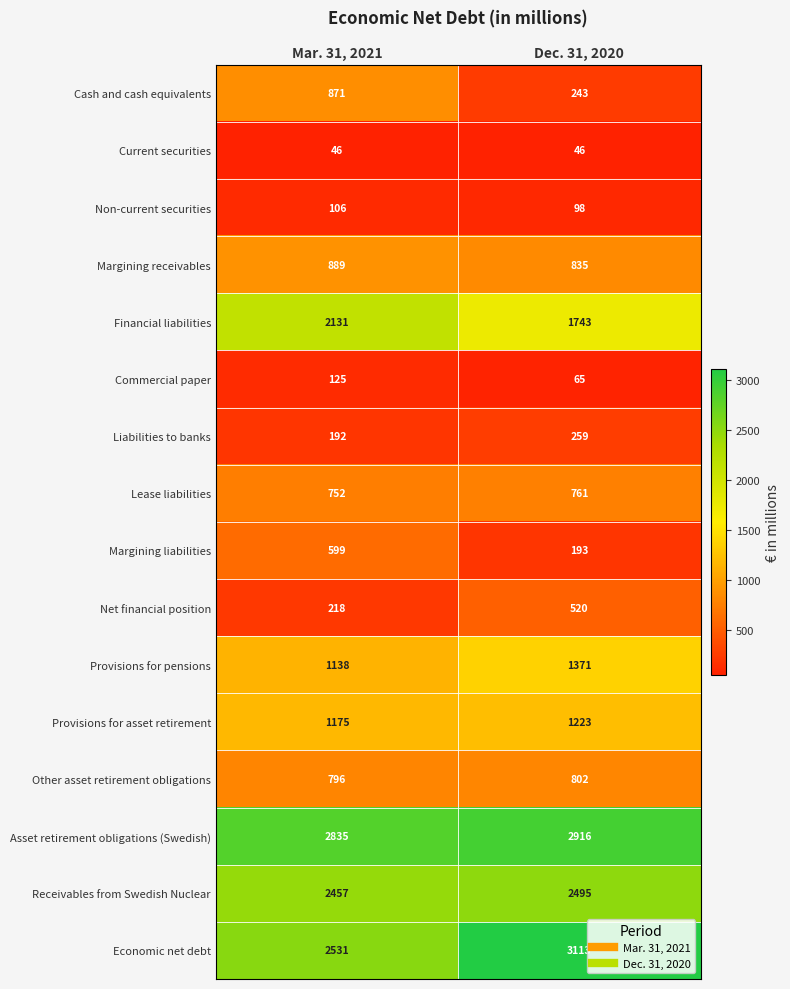

What value does the Lease liabilities series have at Dec. 31, 2020?

761